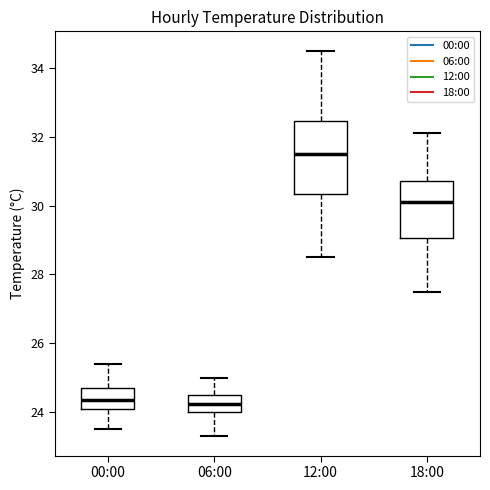

Which box is the tallest, from its lower edge to its upper edge?

12:00